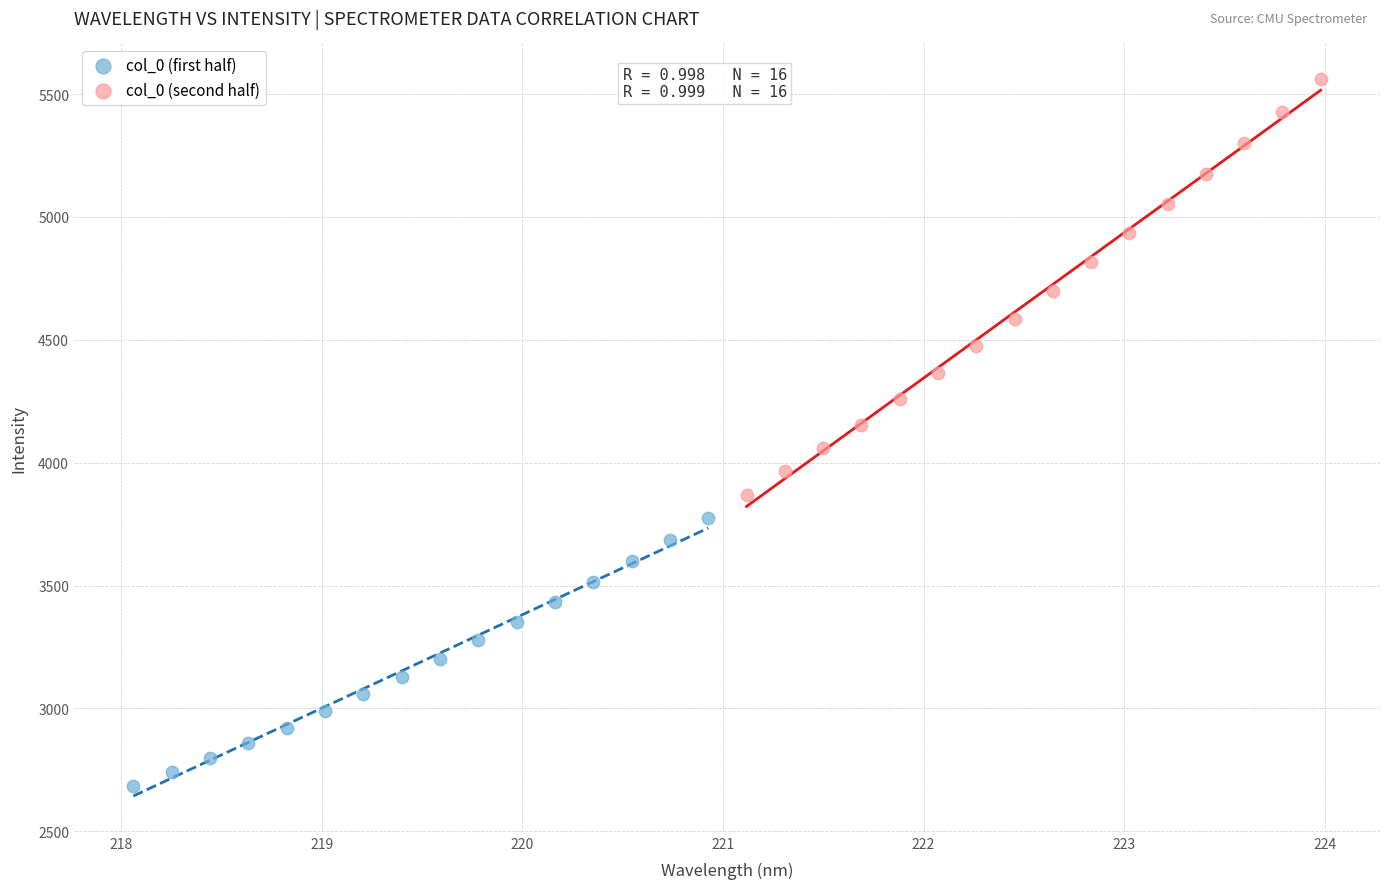

Which series reaches the maximum Y coordinate?

col_0 (second half)